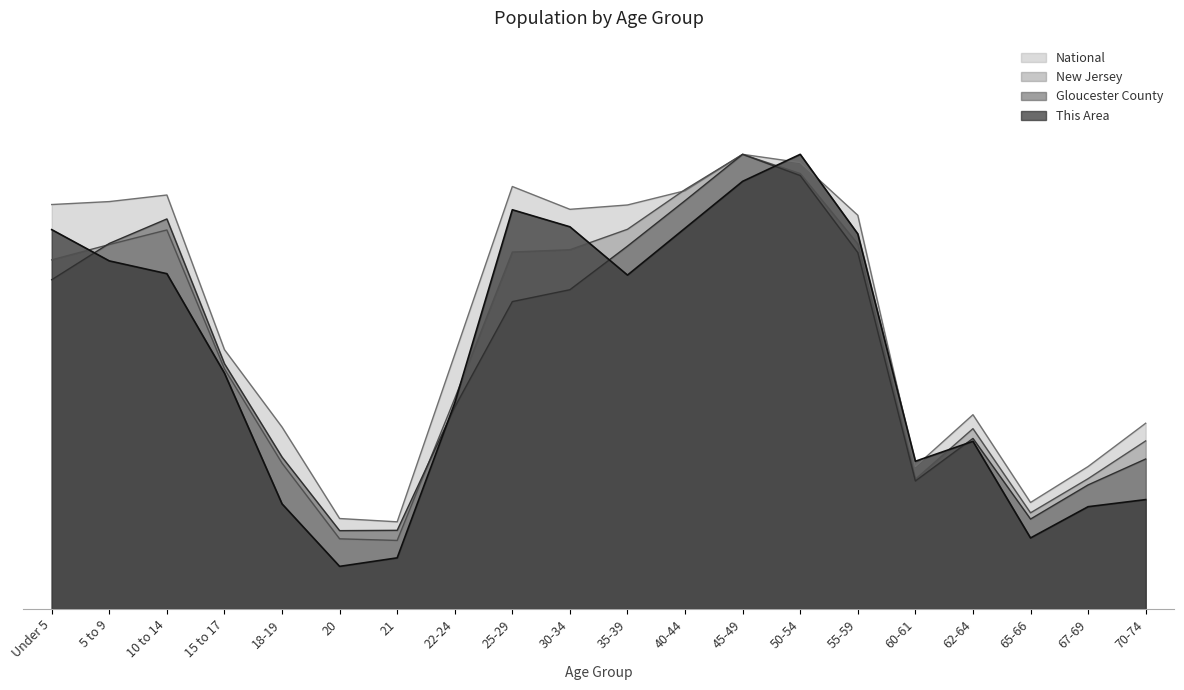

What are all the series names shown in the legend?

National, New Jersey, Gloucester County, This Area